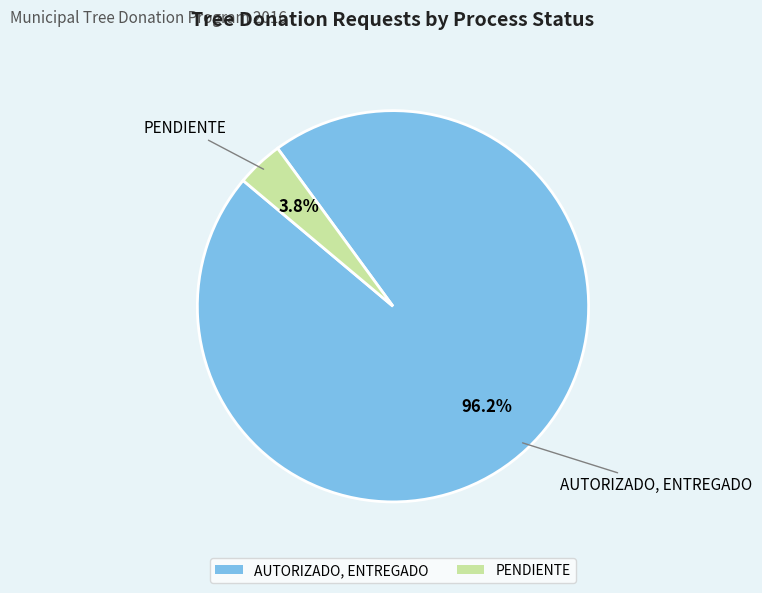

To the nearest percent, what percentage of the pie is AUTORIZADO, ENTREGADO?

96%